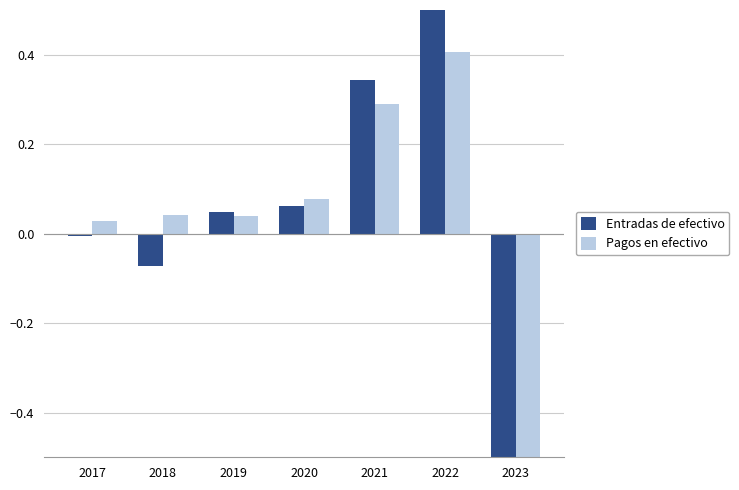

How many values in Pagos en efectivo are below zero?

1